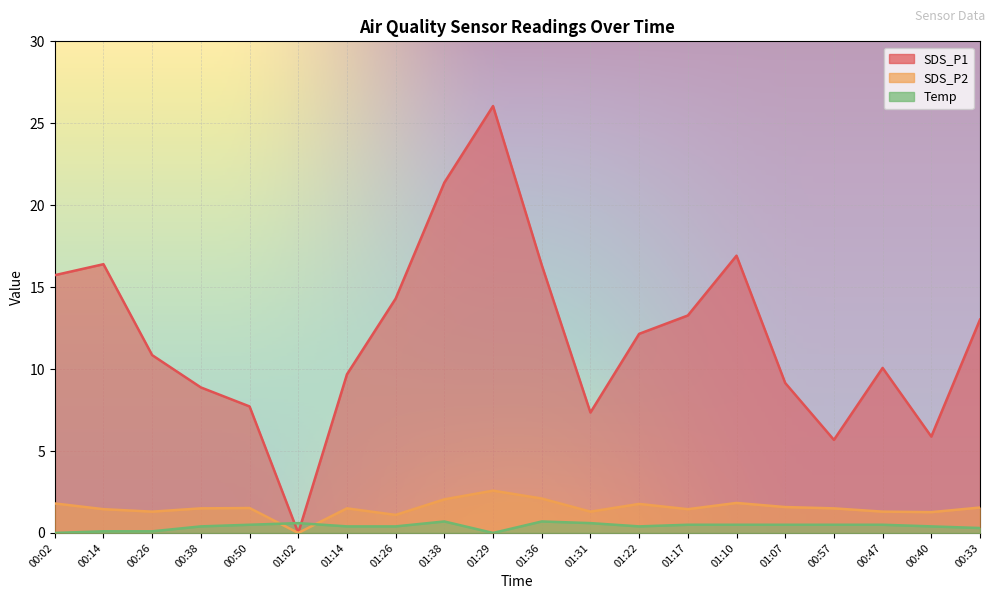

What is the sum of the SDS_P1 values at 00:33 and 00:02?

28.8